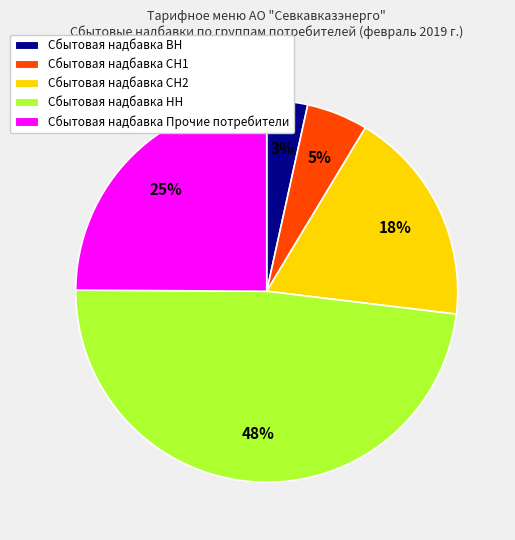

To the nearest percent, what portion does Сбытовая надбавка Прочие потребители represent?

25%